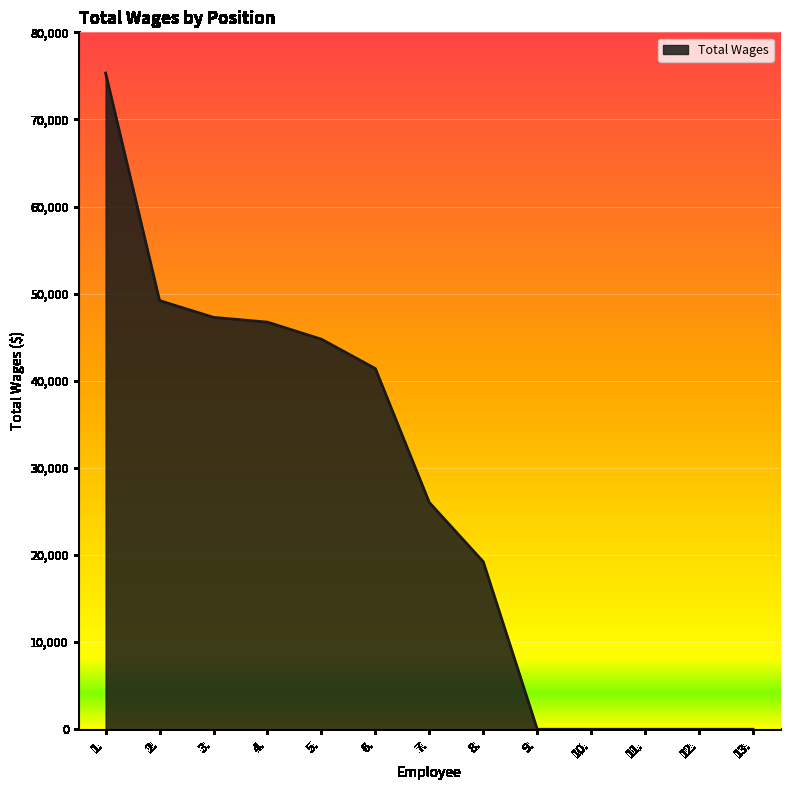

What is the greatest value displayed?

75323